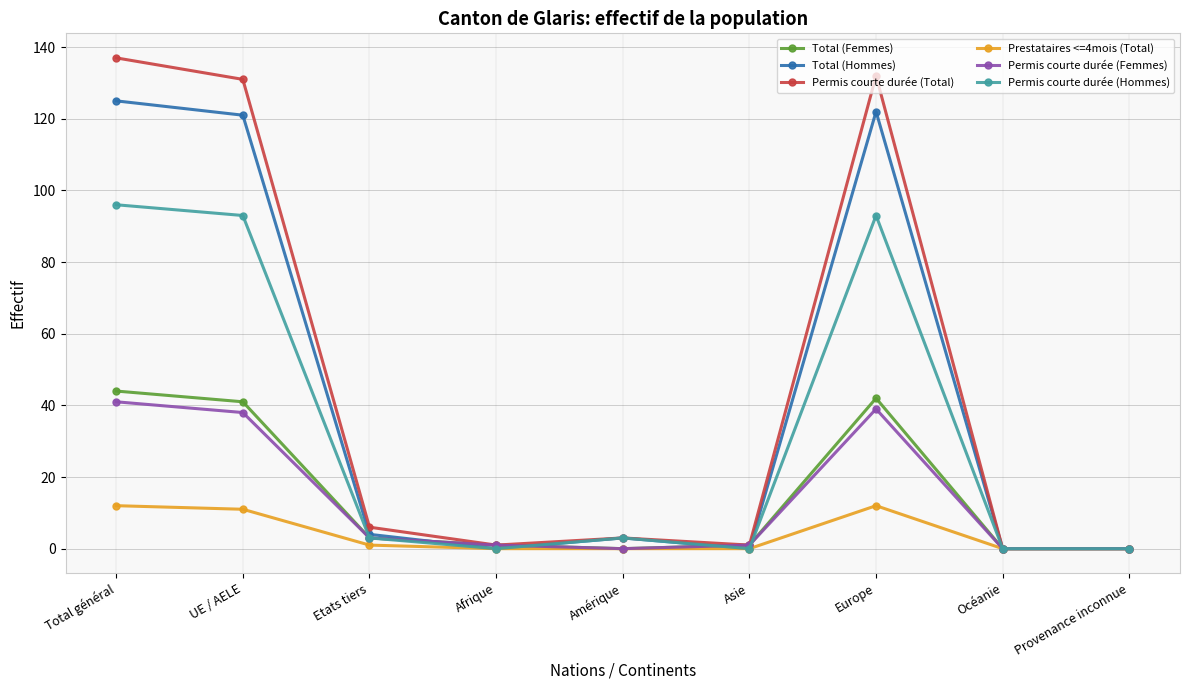

Reading left to right, what are all the values shown in this chart?

Total (Femmes): Total général=44	UE / AELE=41	Etats tiers=3	Afrique=1	Amérique=0	Asie=1	Europe=42	Océanie=0	Provenance inconnue=0
Total (Hommes): Total général=125	UE / AELE=121	Etats tiers=4	Afrique=0	Amérique=3	Asie=0	Europe=122	Océanie=0	Provenance inconnue=0
Permis courte durée (Total): Total général=137	UE / AELE=131	Etats tiers=6	Afrique=1	Amérique=3	Asie=1	Europe=132	Océanie=0	Provenance inconnue=0
Prestataires <=4mois (Total): Total général=12	UE / AELE=11	Etats tiers=1	Afrique=0	Amérique=0	Asie=0	Europe=12	Océanie=0	Provenance inconnue=0
Permis courte durée (Femmes): Total général=41	UE / AELE=38	Etats tiers=3	Afrique=1	Amérique=0	Asie=1	Europe=39	Océanie=0	Provenance inconnue=0
Permis courte durée (Hommes): Total général=96	UE / AELE=93	Etats tiers=3	Afrique=0	Amérique=3	Asie=0	Europe=93	Océanie=0	Provenance inconnue=0